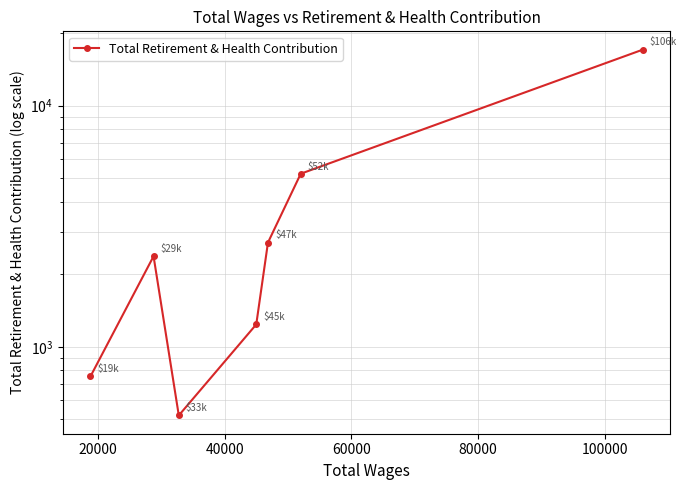

What is the maximum value shown in the chart?

17092